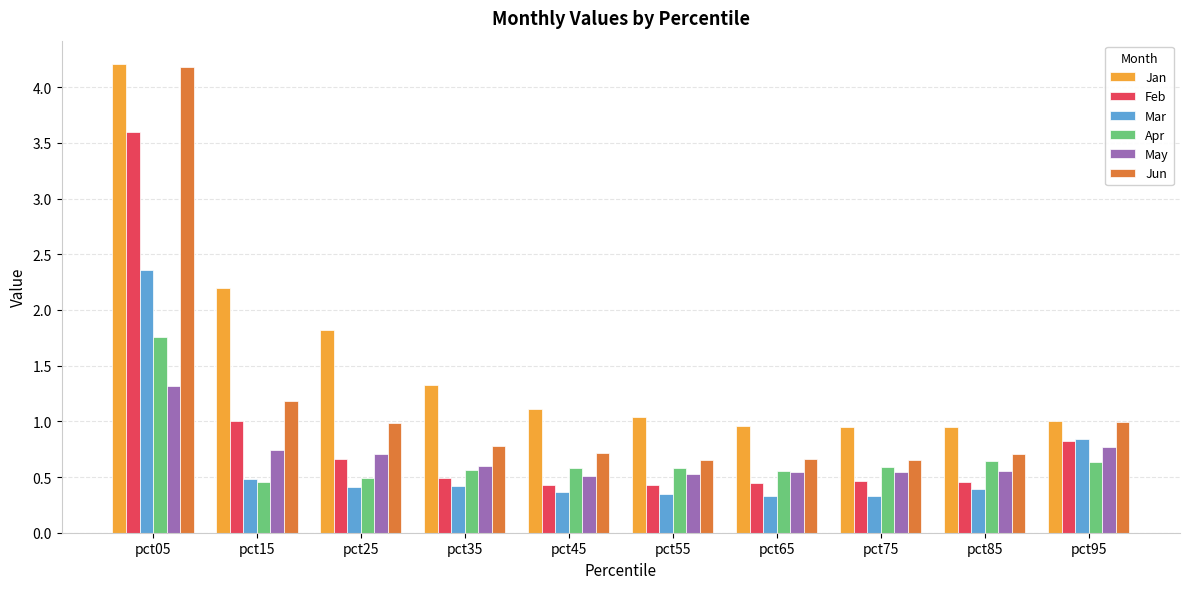

How many May values are between 0 and 1?

9